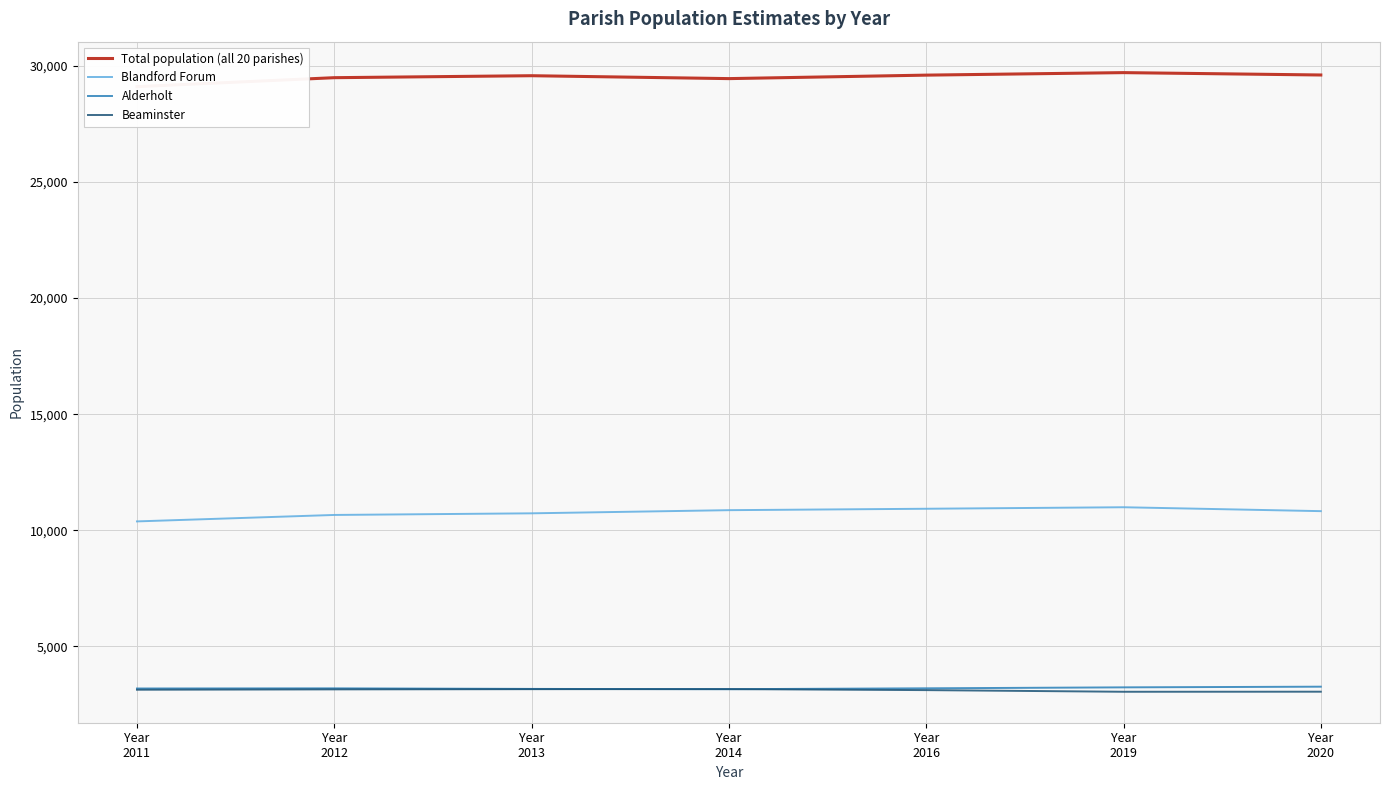

Rank the series by their maximum value, from lowest to highest.

Beaminster, Alderholt, Blandford Forum, Total population (all 20 parishes)